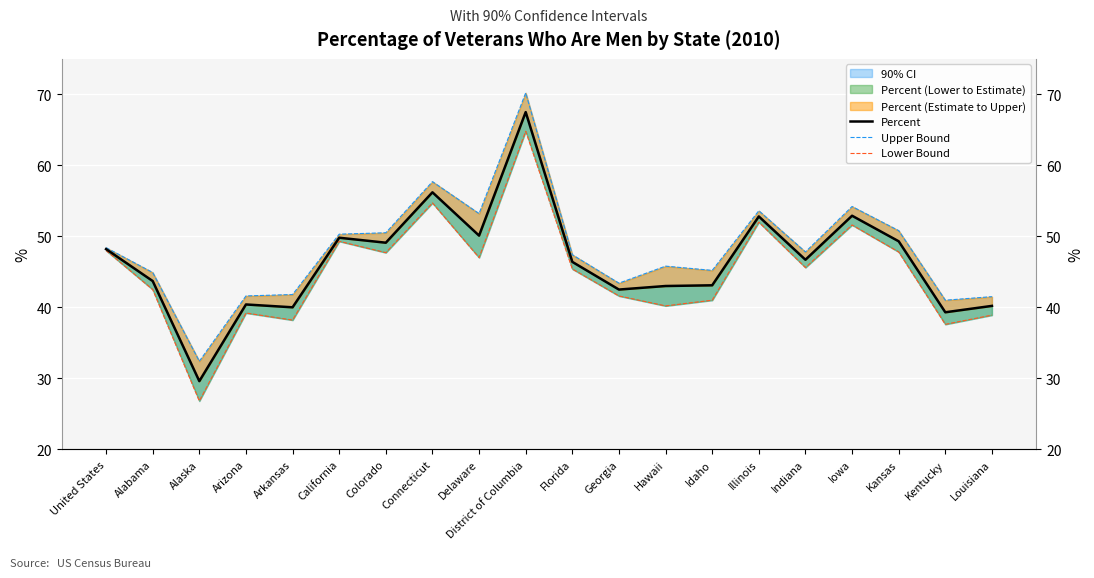

Where is the first local maximum for Upper Bound?

Connecticut